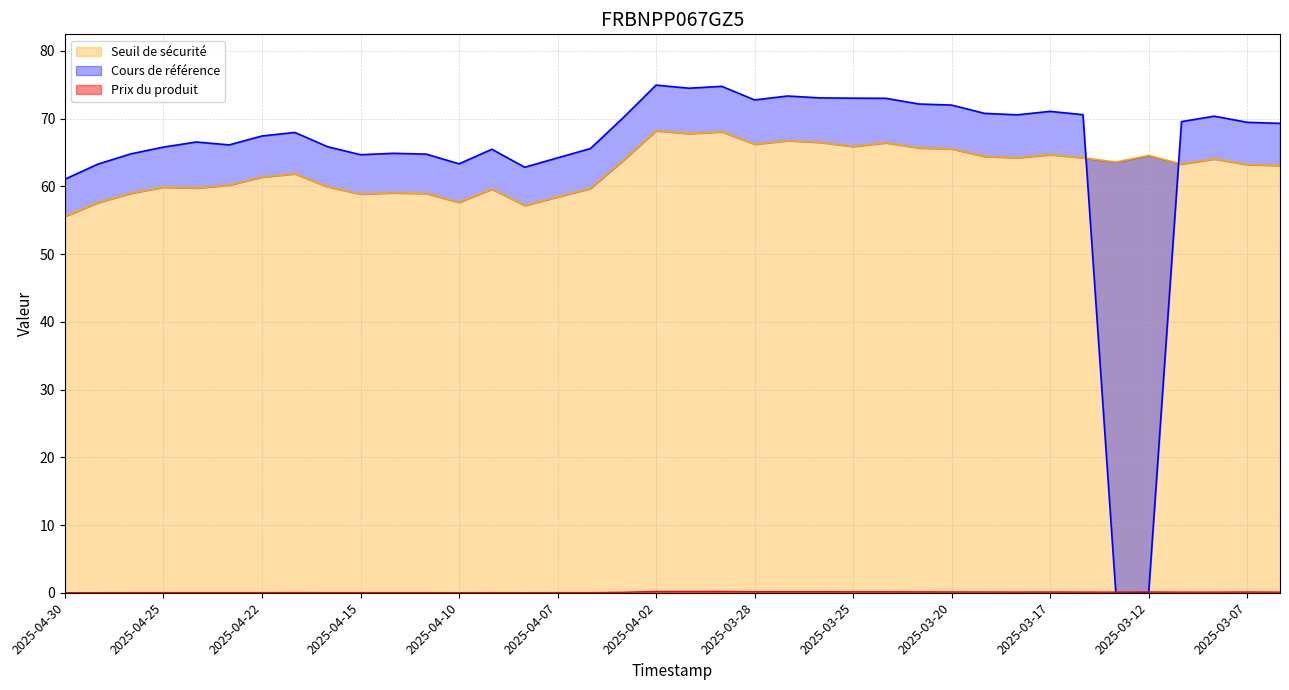

List the labels in order of Seuil de sécurité value, largest first.

2025-04-02, 2025-03-31, 2025-04-01, 2025-03-27, 2025-03-26, 2025-03-24, 2025-03-28, 2025-03-25, 2025-03-21, 2025-03-20, 2025-03-17, 2025-03-12, 2025-03-19, 2025-03-14, 2025-03-18, 2025-03-10, 2025-04-03, 2025-03-13, 2025-03-11, 2025-03-07, 2025-03-06, 2025-04-17, 2025-04-22, 2025-04-23, 2025-04-16, 2025-04-25, 2025-04-24, 2025-04-04, 2025-04-09, 2025-04-14, 2025-04-28, 2025-04-11, 2025-04-15, 2025-04-07, 2025-04-10, 2025-04-29, 2025-04-08, 2025-04-30